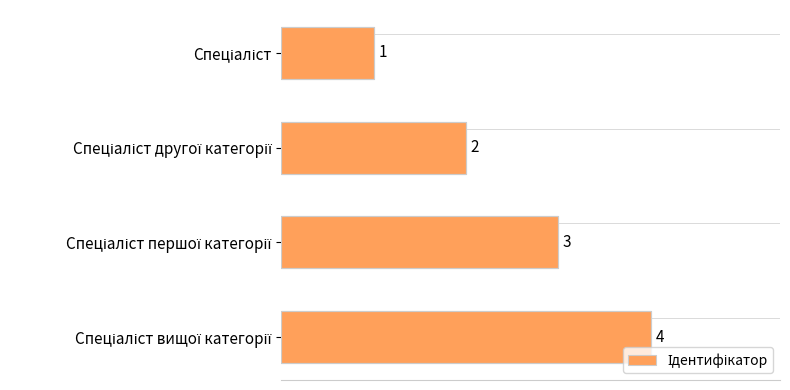

What is the difference between the maximum and minimum values?

3